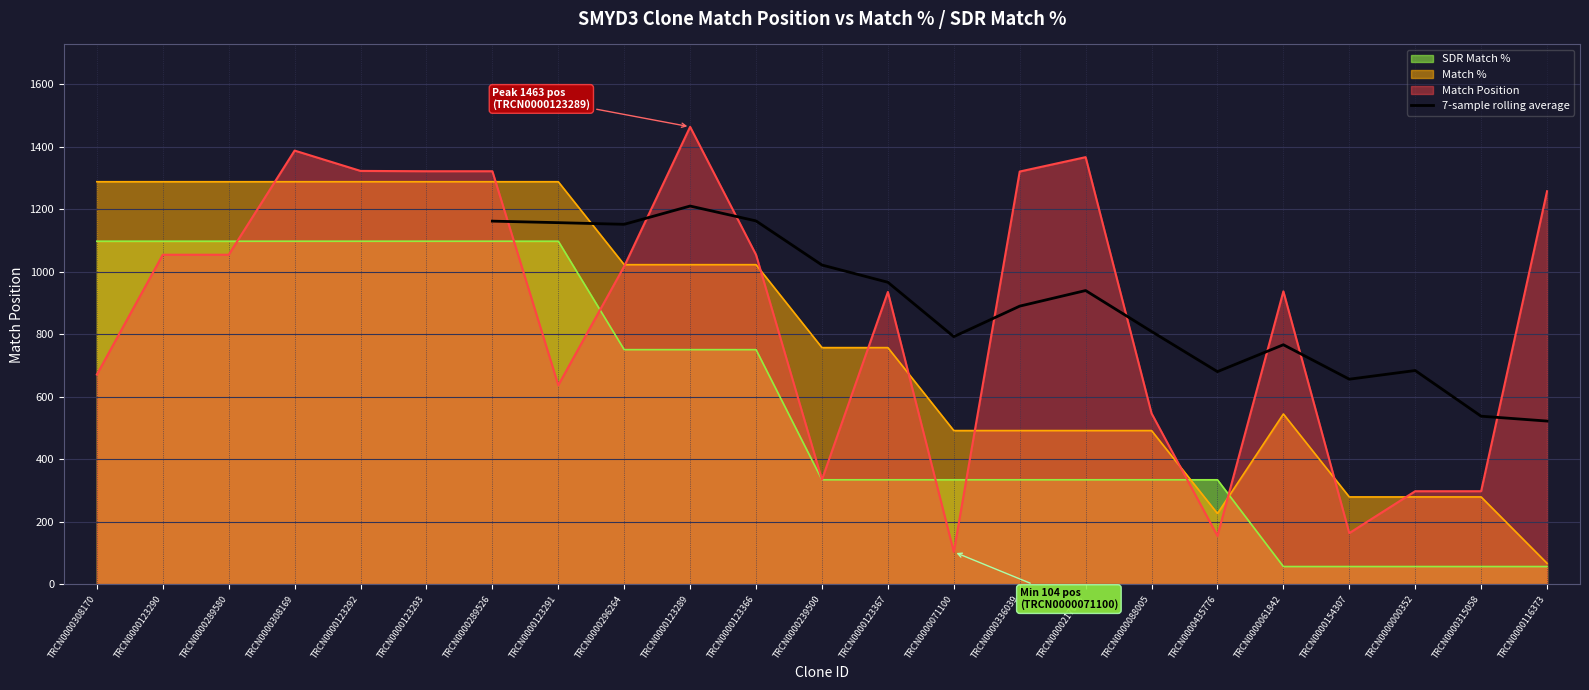

Which category has the highest value in the 7-sample rolling average series?

TRCN0000123289